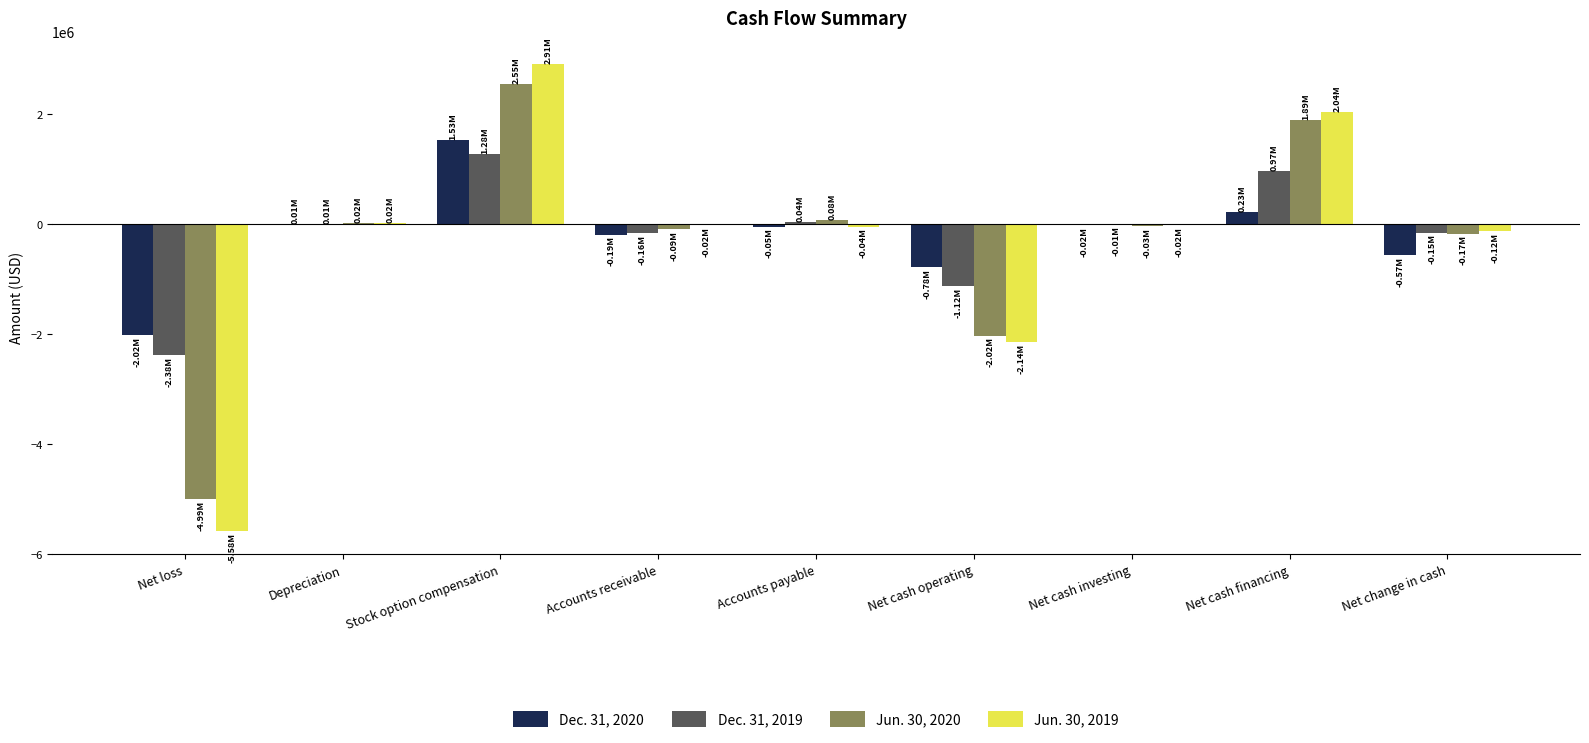

True or false: Jun. 30, 2020 has a value of -86805 at Accounts receivable.

True